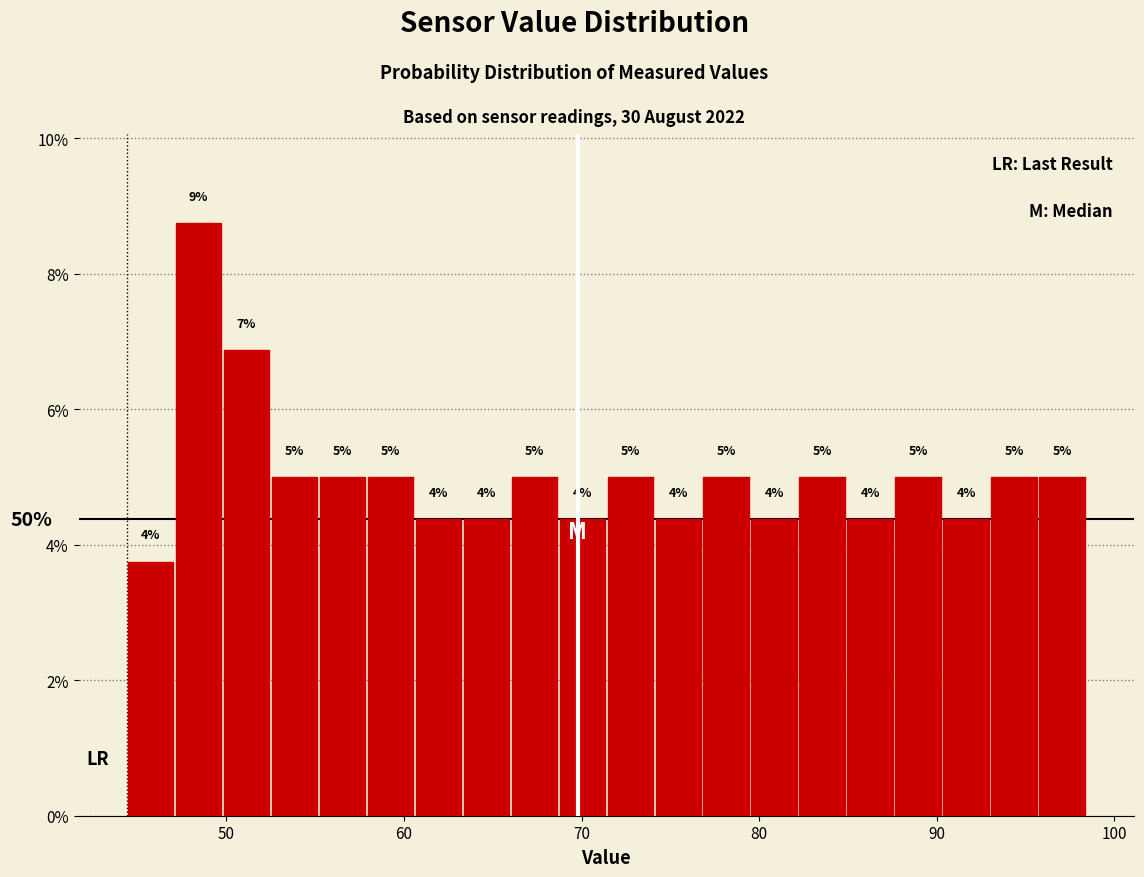

Read against the x-axis, roughly where is the centre of the tallest bar?

48